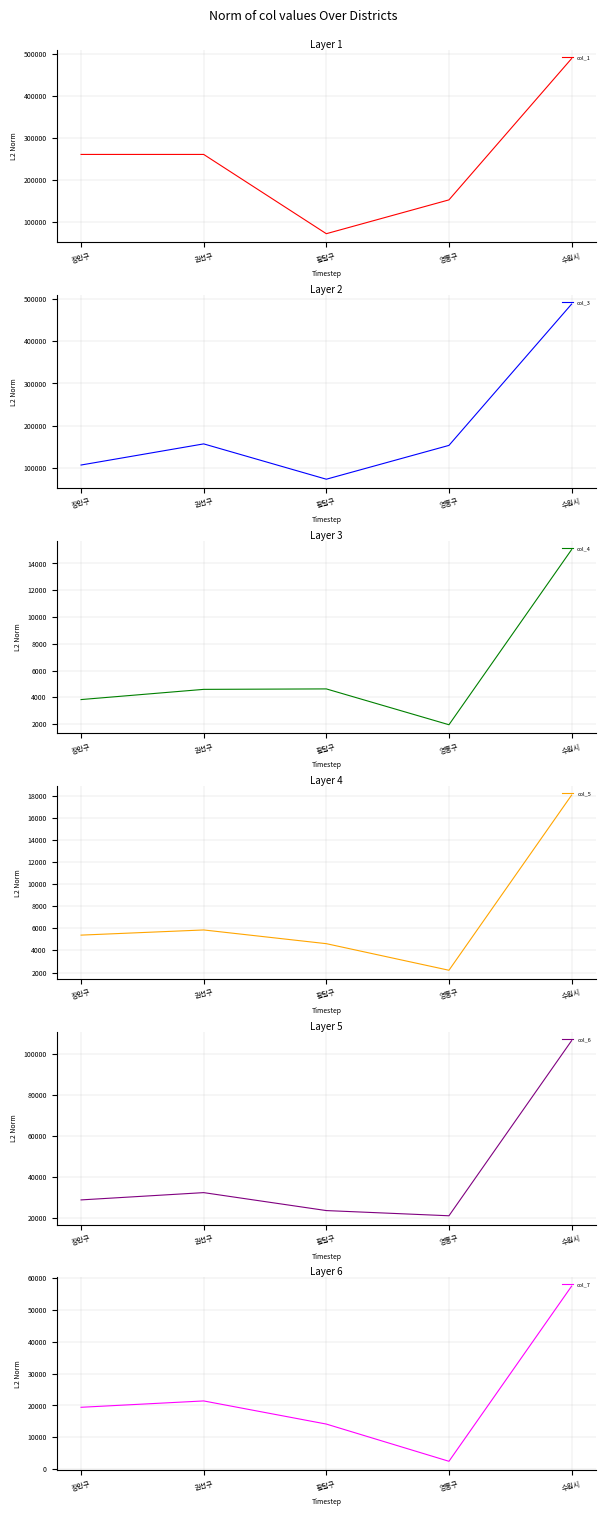

What is the value of the col_1 point at the 1st from the left?

260858